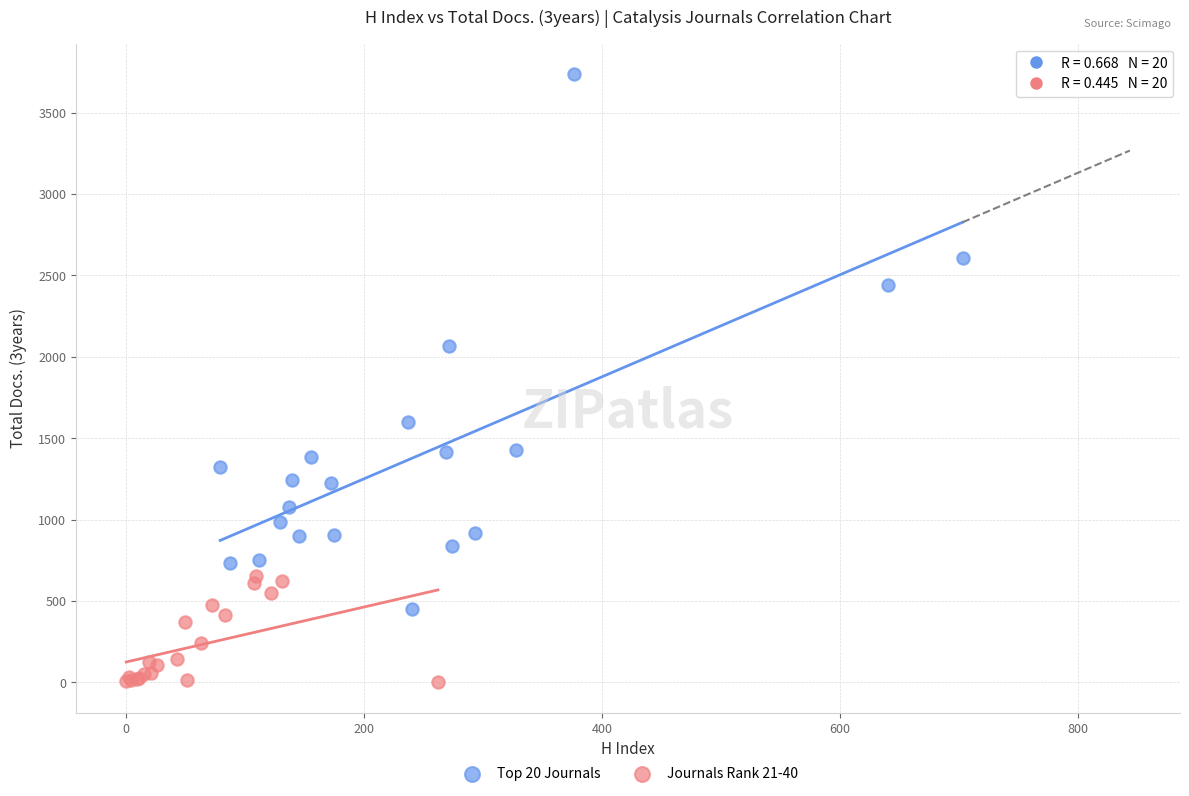

Which series reaches the minimum Y coordinate?

Journals Rank 21-40